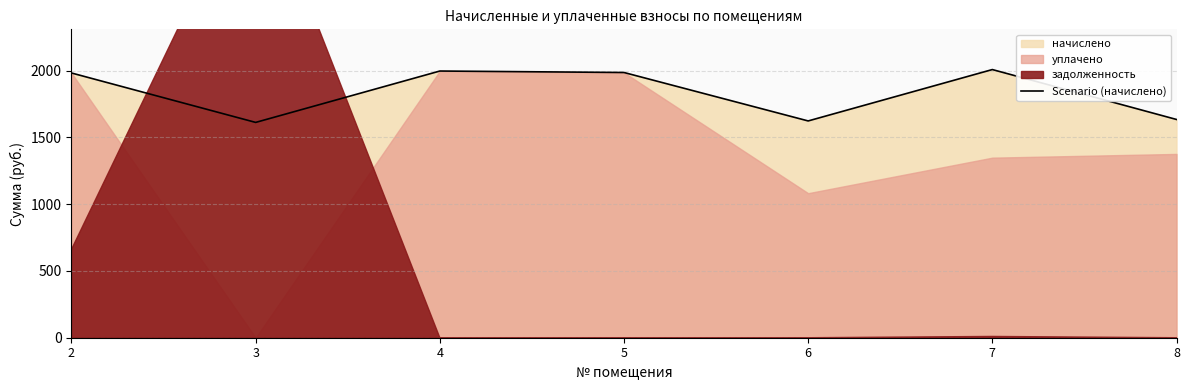

What is the difference between the maximum and minimum values?

395.9